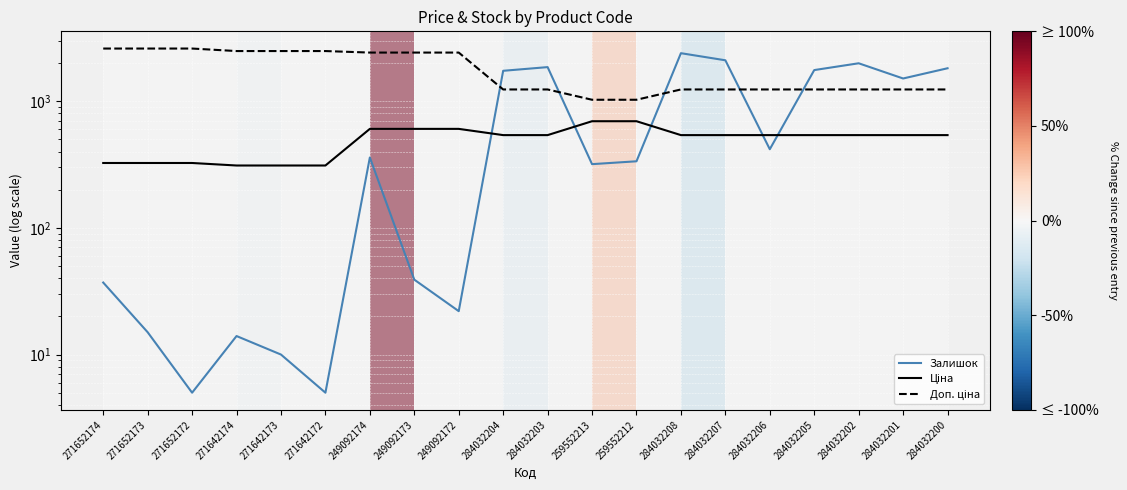

At which label does Ціна reach its minimum?

271642174